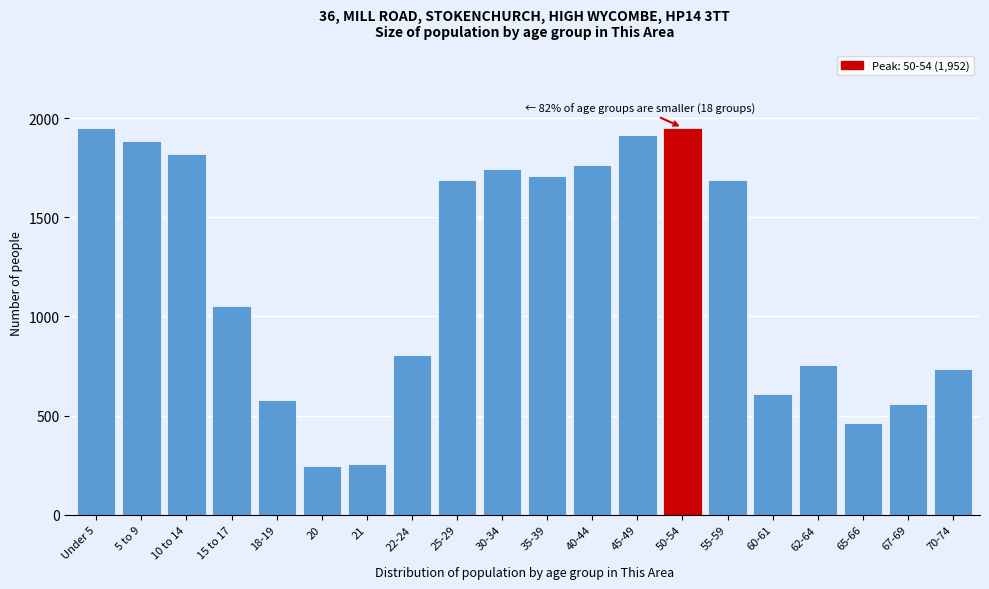

What is the difference between the values at 40-44 and 67-69?

1206